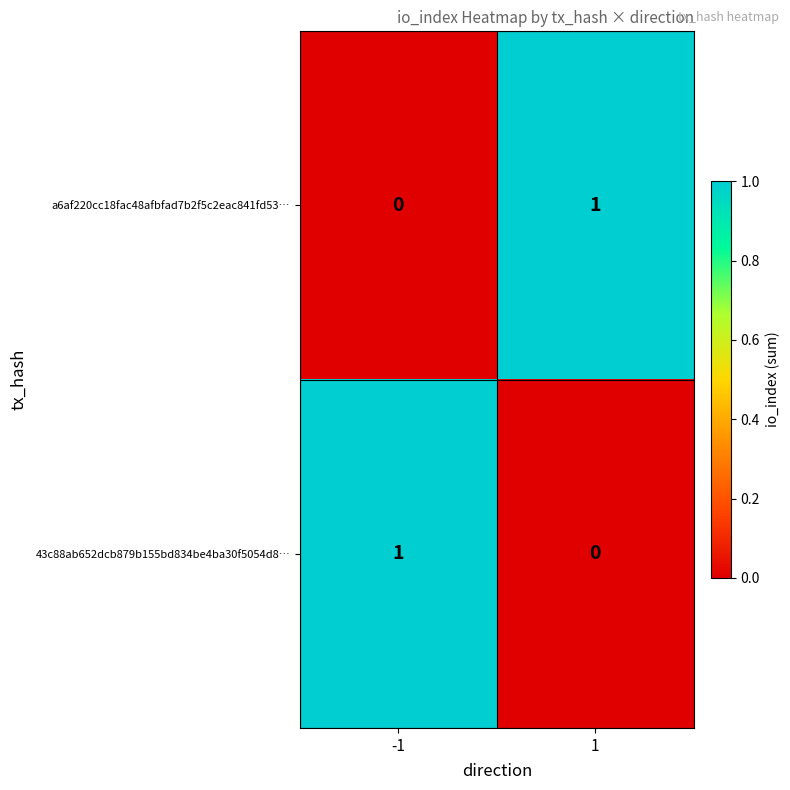

List the labels in order of a6af220cc18fac48afbfad7b2f5c2eac841fd53… value, smallest first.

-1, 1